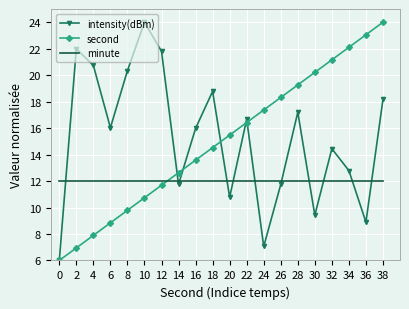

What is the highest value of the second series?

24.0